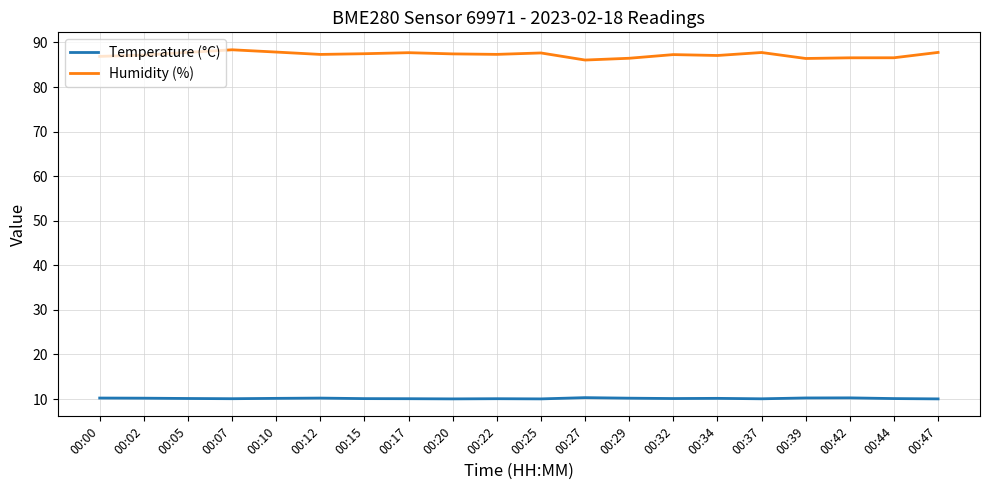

The value of Temperature (°C) at 00:17 is 10.1. True or false?

True